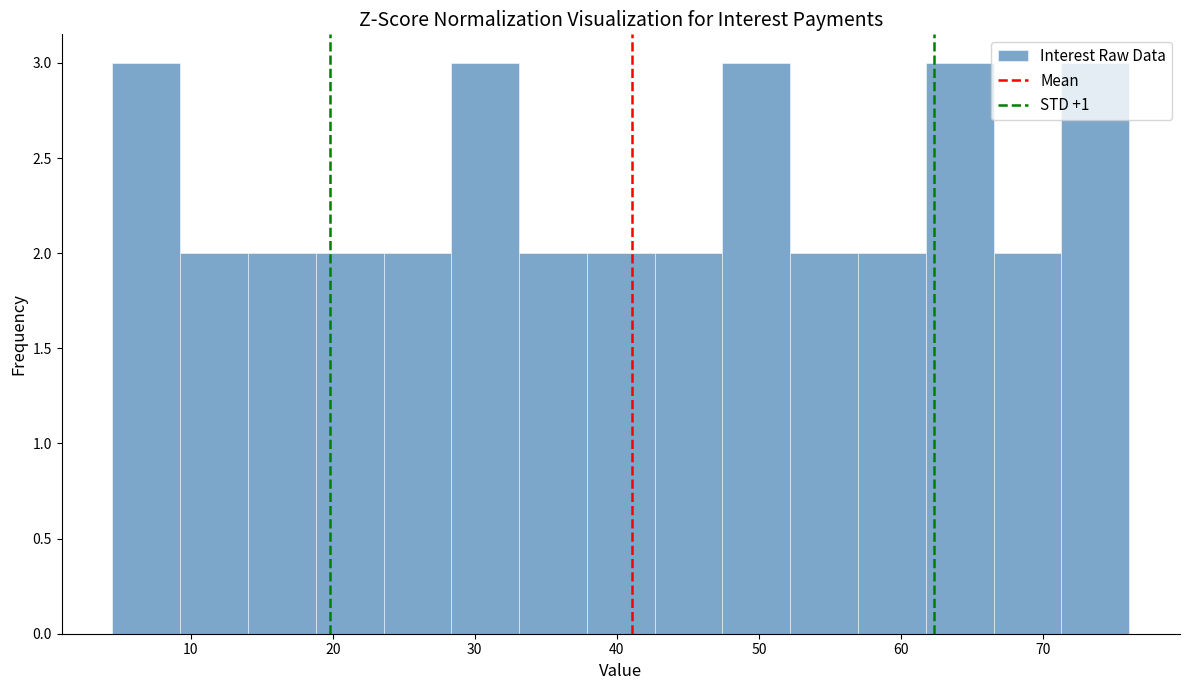

What is the height of the bar covering 47 to 52 on the x-axis? Neither the bar edges nor the heights are printed on the chart, so give them approximately, as read against the axes.

3